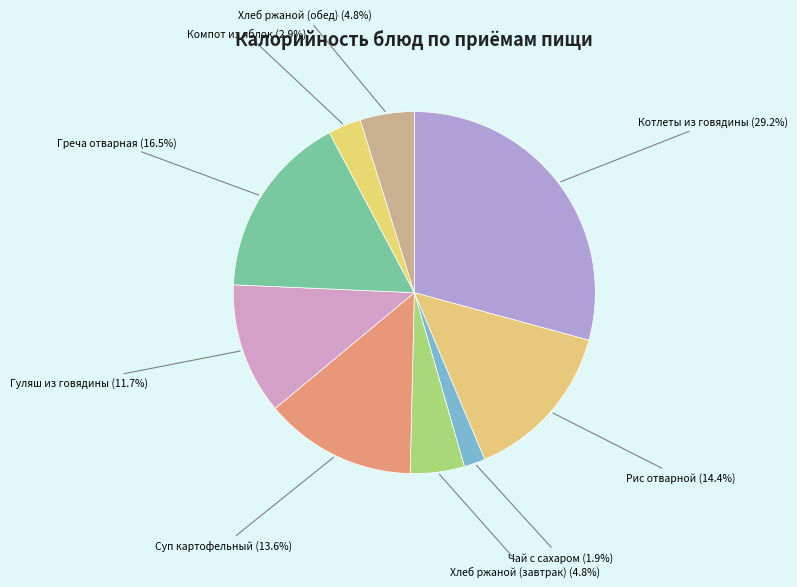

What is the largest slice in the pie chart?

Котлеты из говядины